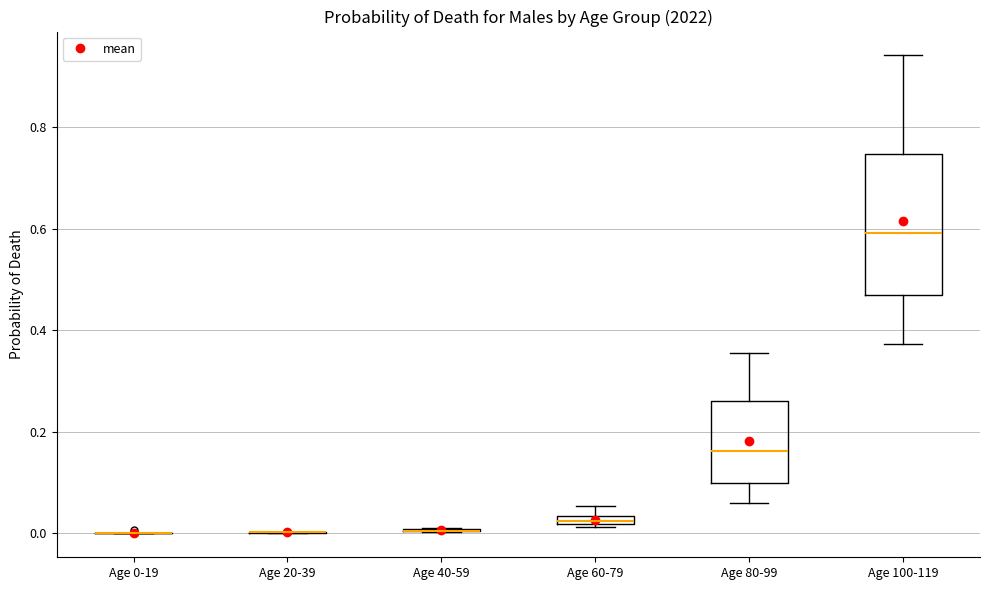

Which box is the tallest, from its lower edge to its upper edge?

Age 100-119